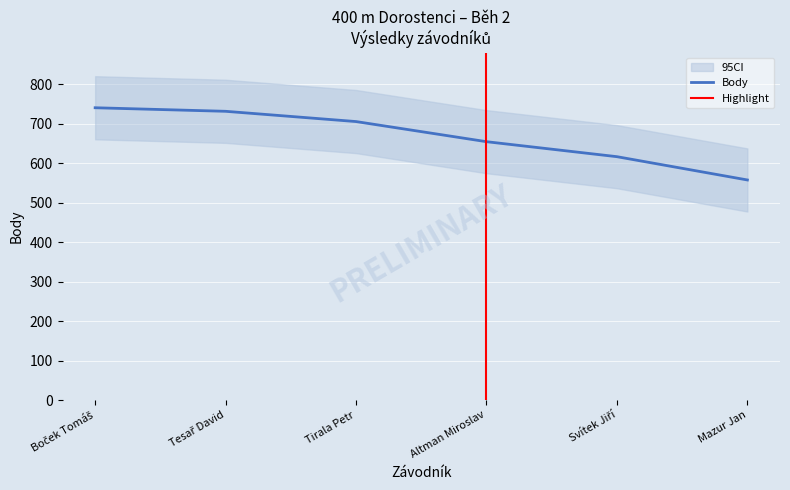

True or false: Body has a value of 255 at Mazur Jan.

False